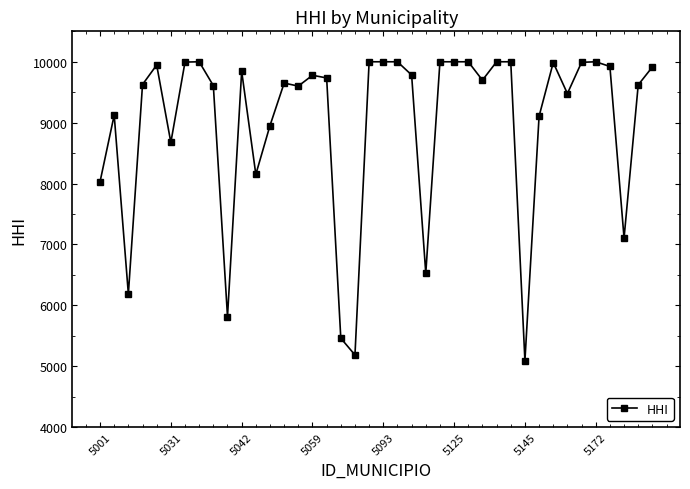

True or false: there are more than 2 points higher than both neighbors.

True